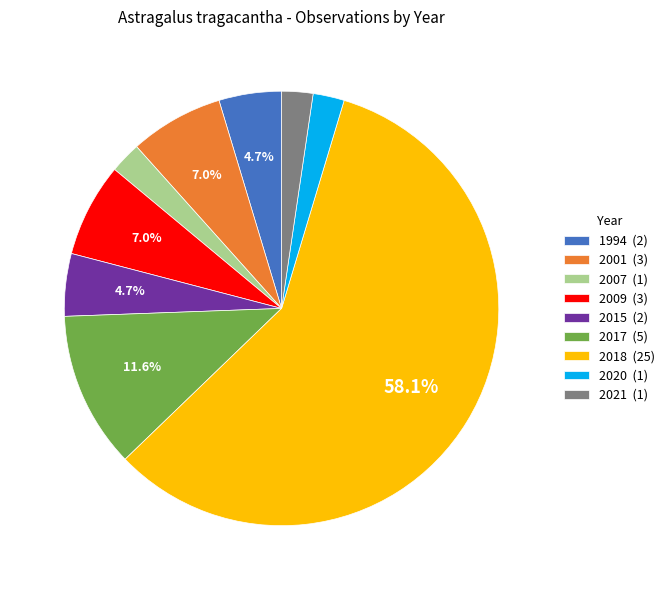

What is the ratio of the value at 1994 (2) to the value at 2009 (3)?

0.7